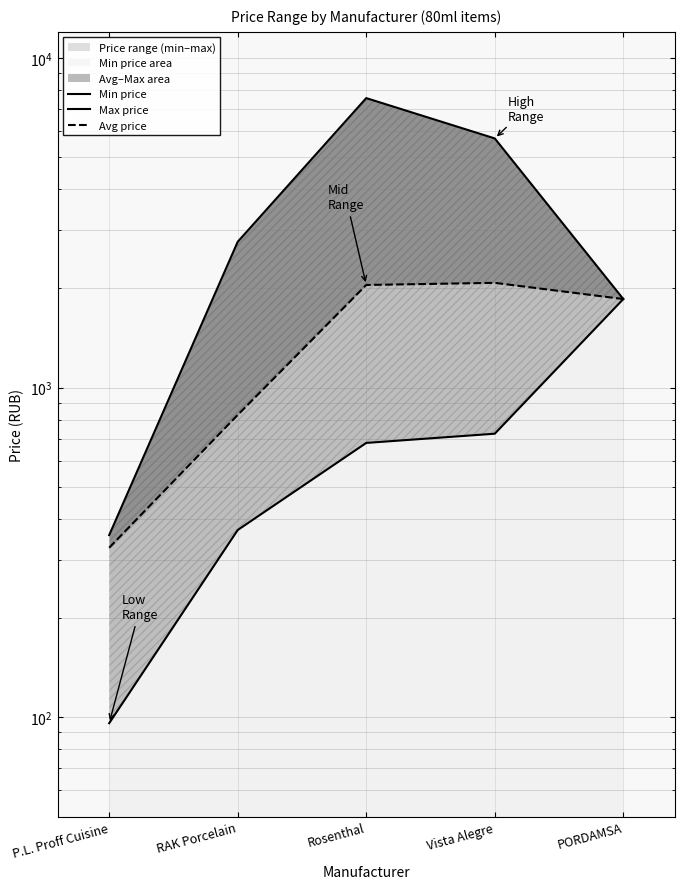

Reading right to left, transcribe all the data shown in this chart.

Min price: PORDAMSA=1857.0	Vista Alegre=725.0	Rosenthal=679.8	RAK Porcelain=370.0	P.L. Proff Cuisine=96.0
Max price: PORDAMSA=1857.0	Vista Alegre=5701.0	Rosenthal=7555.0	RAK Porcelain=2770.0	P.L. Proff Cuisine=357.0
Avg price: PORDAMSA=1857.0	Vista Alegre=2079.3	Rosenthal=2048.6	RAK Porcelain=826.5	P.L. Proff Cuisine=327.0